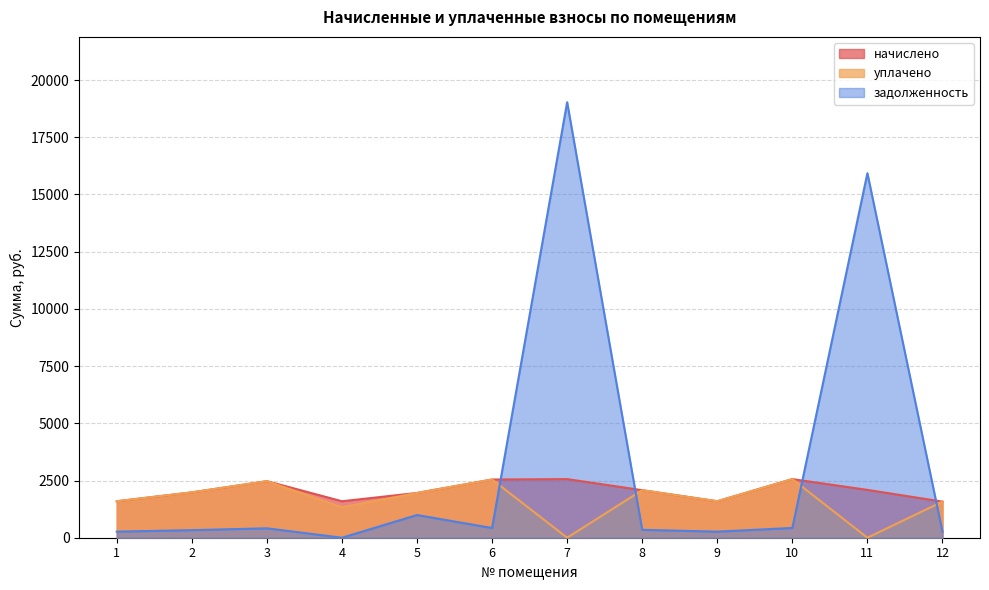

Is it true that начислено equals 494.1 at 9?

False